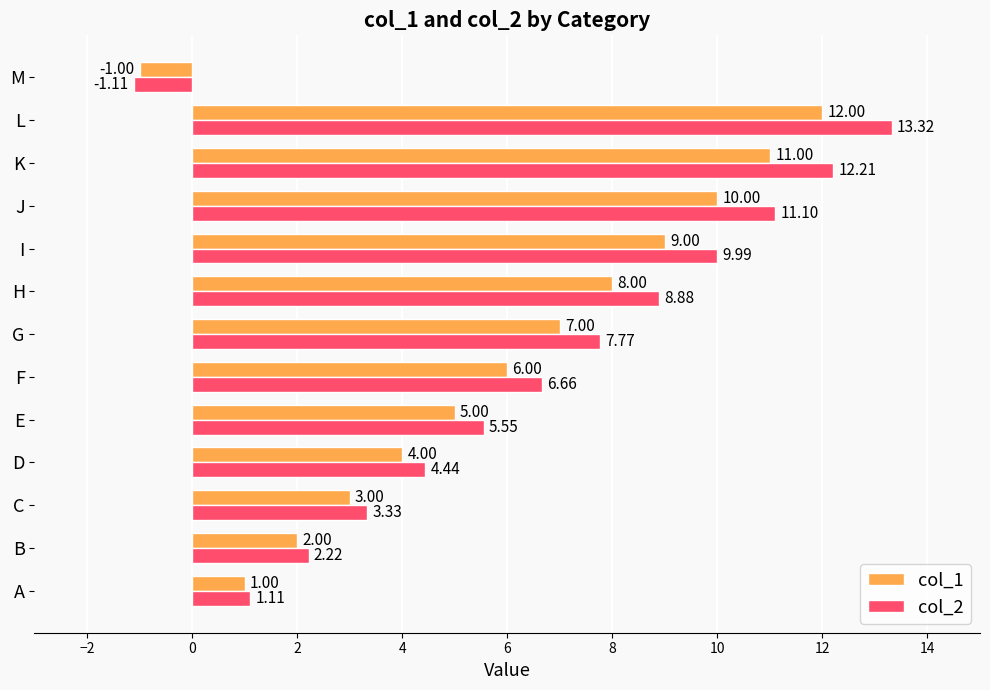

At which label does col_2 reach its minimum?

M